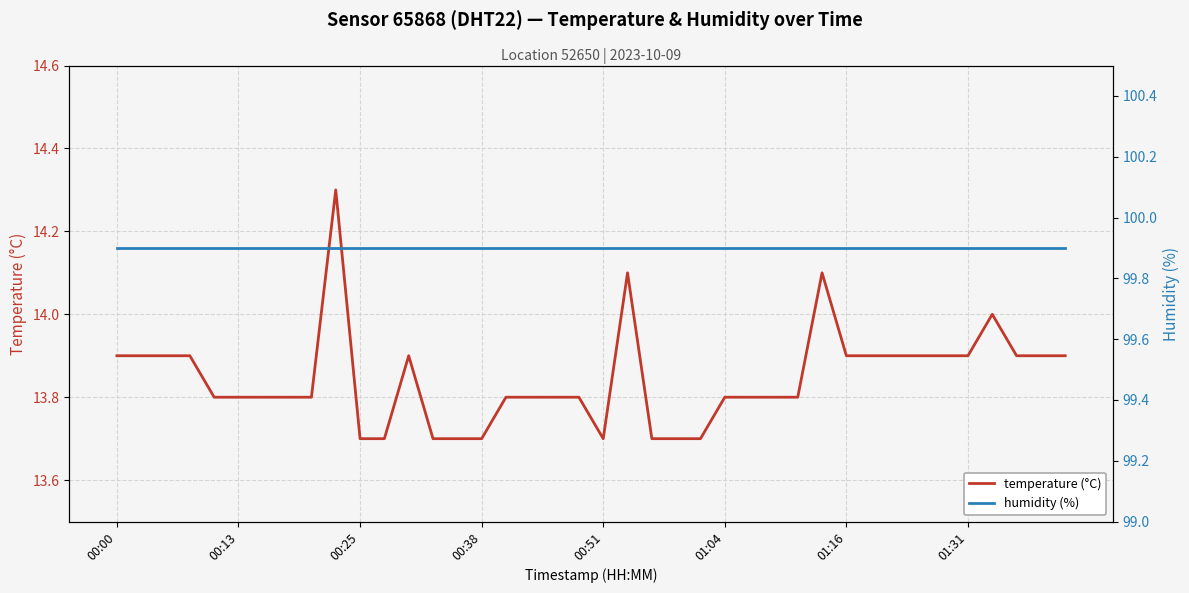

Rank the series by their maximum value, from lowest to highest.

temperature (°C), humidity (%)